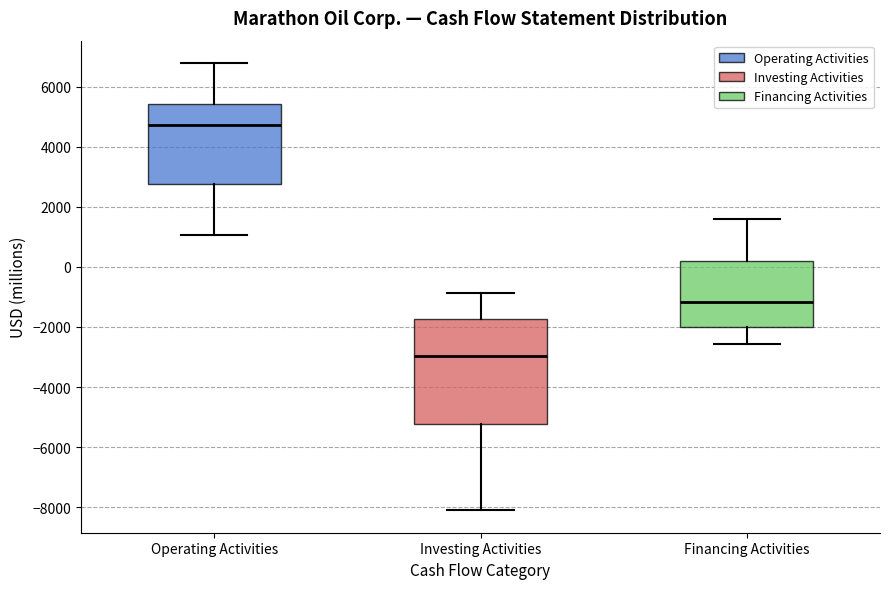

Reading left to right, read every box against the y-axis: the position of its median line, the range the box covers, and the ends of its whiskers. The values are not printed on the chart, so give them approximately, as read against the axis.

Operating Activities: median 4800, box 2800 to 5400, whiskers 1000 to 6800
Investing Activities: median -3000, box -5200 to -1800, whiskers -8200 to -800
Financing Activities: median -1200, box -2000 to 200, whiskers -2600 to 1600